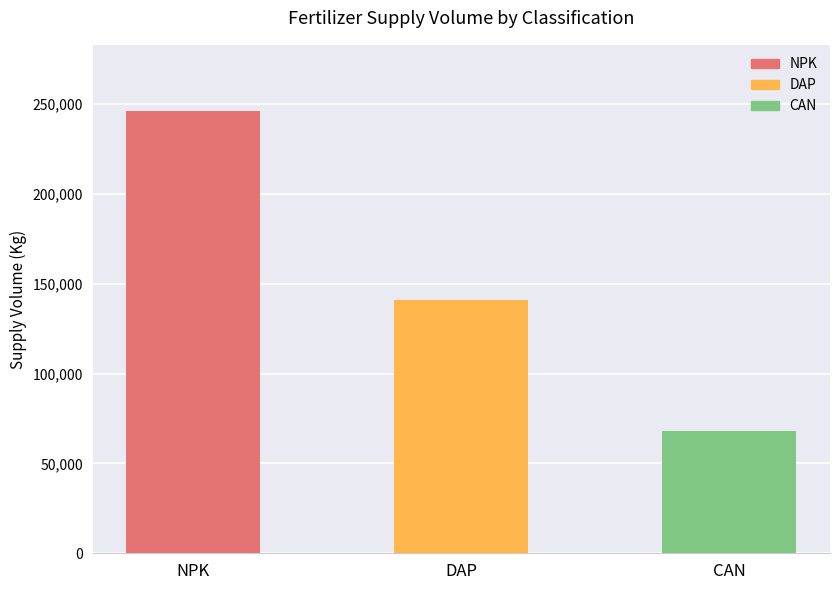

What is the sum of the values at NPK and DAP?

387200